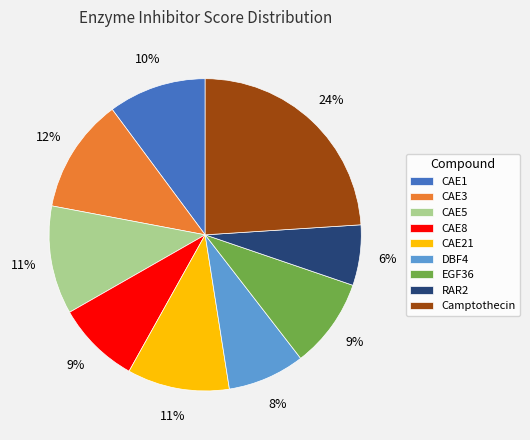

Count the number of slices in the pie.

9